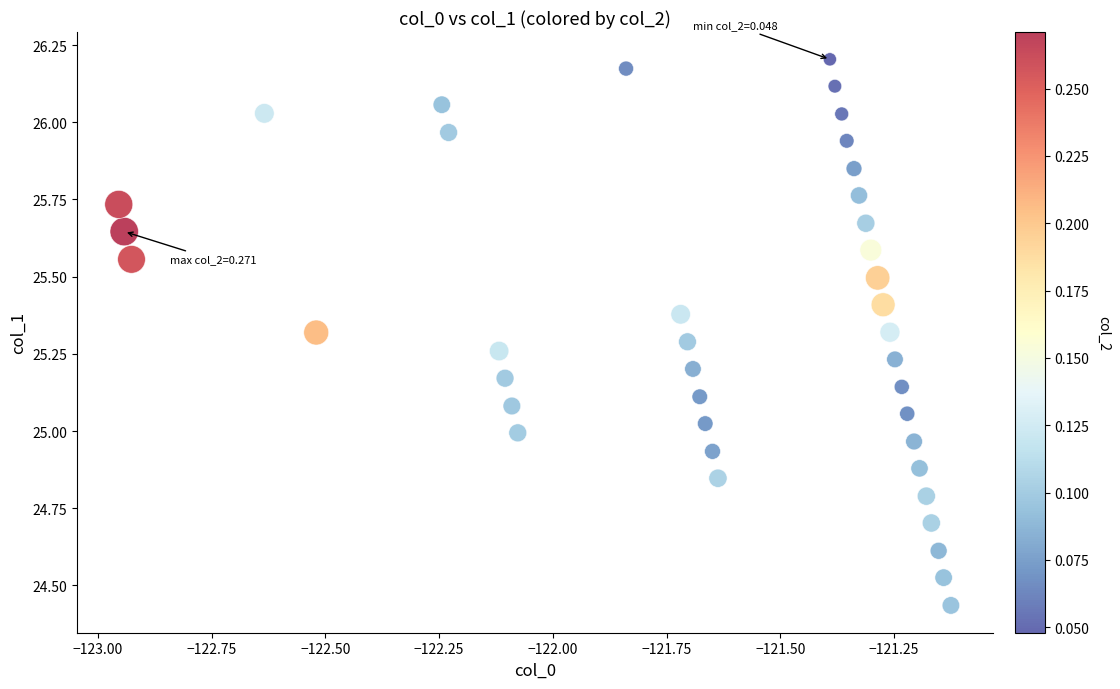

What is the range of X values (max minus min)?

1.8